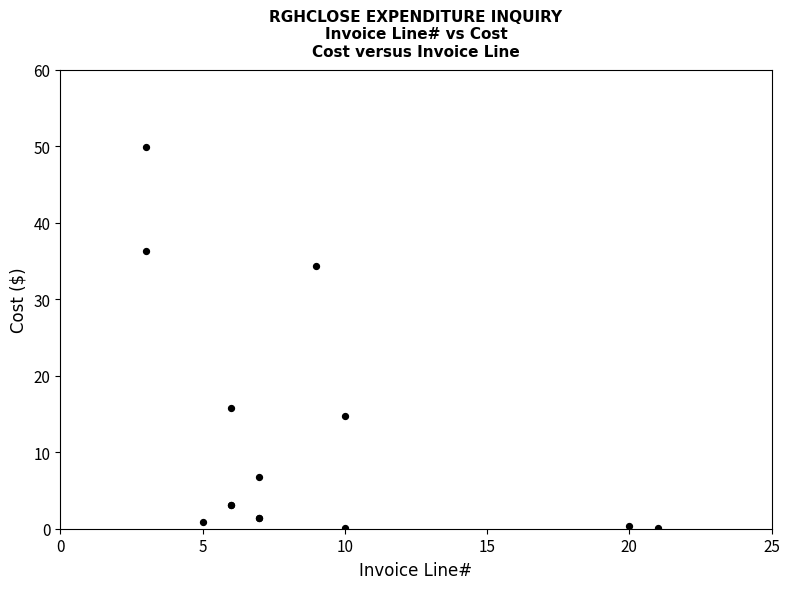

What Y value in the scatter plot is closest to 24?

15.8